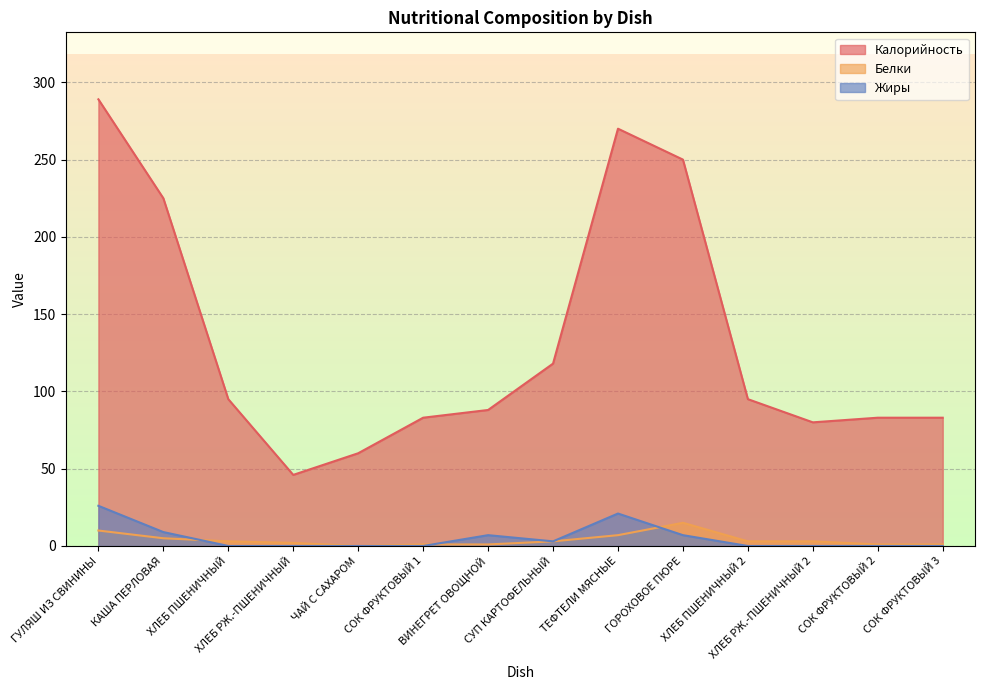

Which series has the widest spread of values?

Калорийность